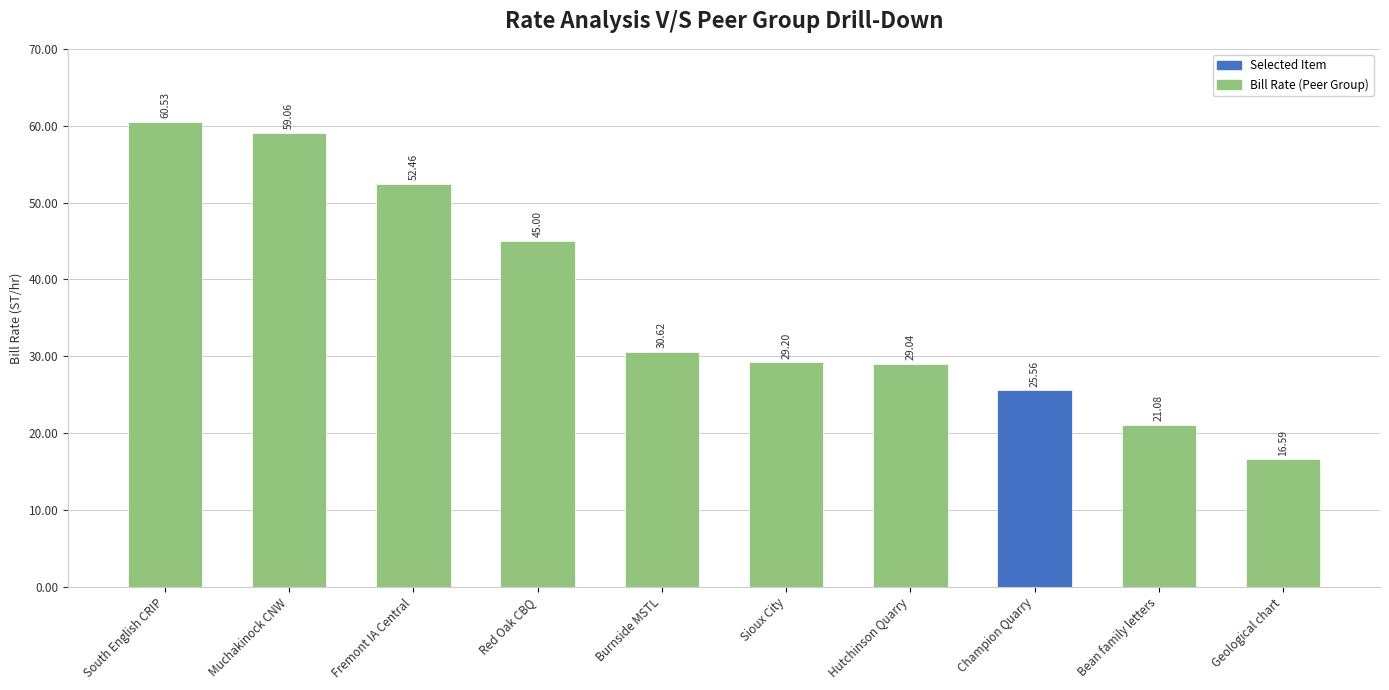

Read the value at South English CRIP.

60.5